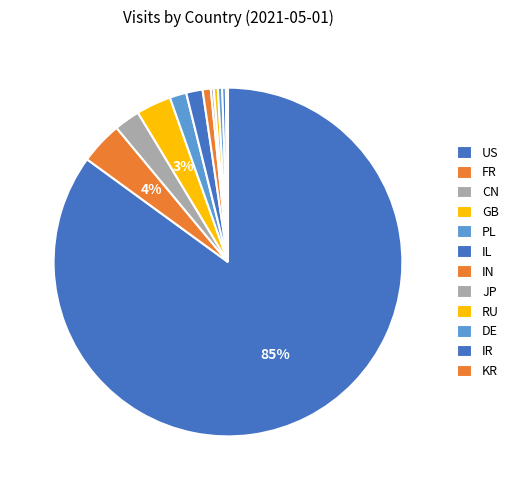

Between DE and GB, which is larger?

GB